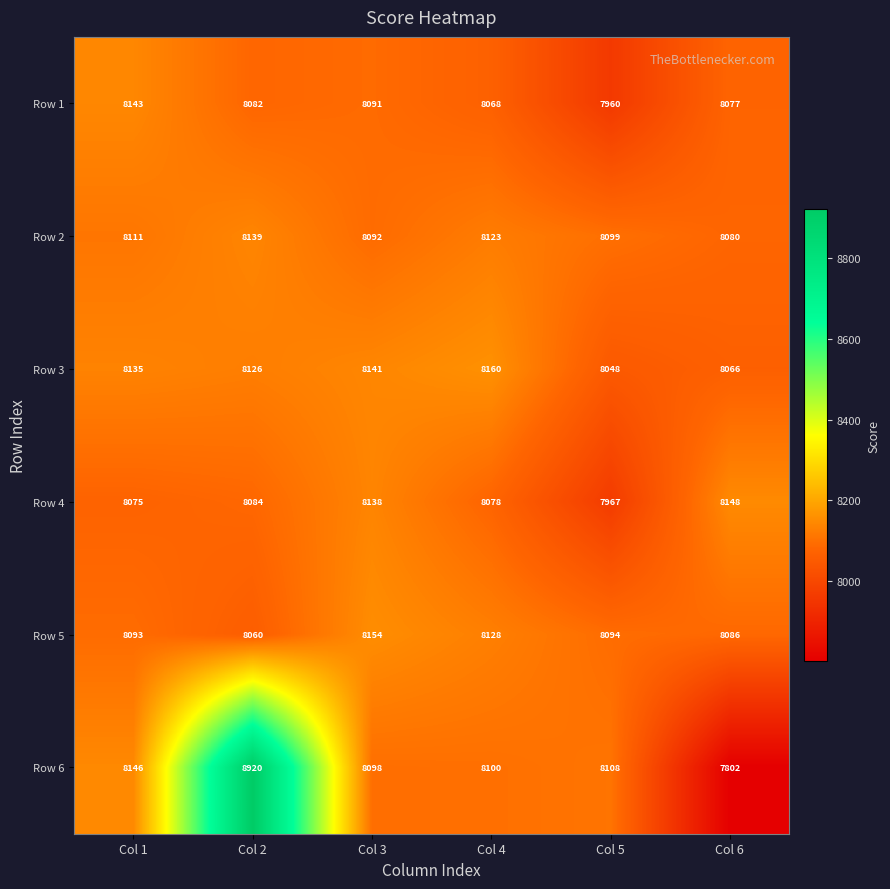

What is the spread (max minus min) of values at Col 1?

71